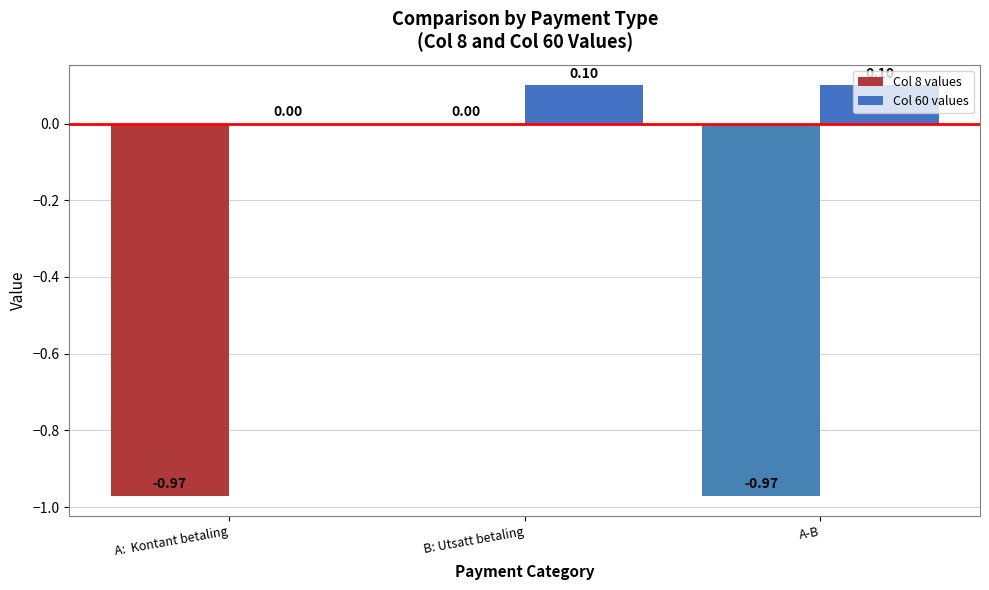

What are all the series names shown in the legend?

Col 8 values, Col 60 values